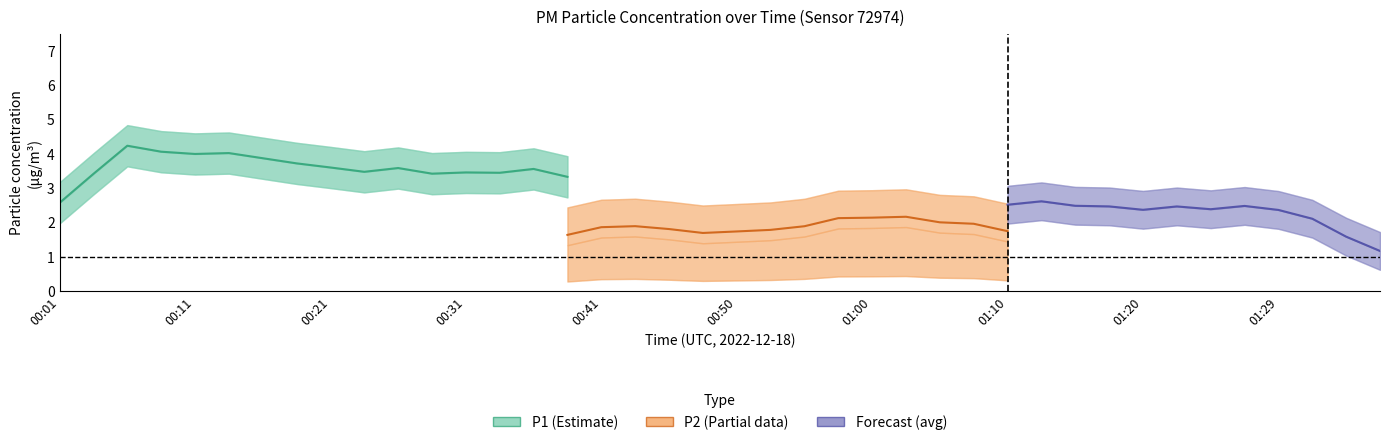

What is the value of the P1 point at the 28th from the left?

3.9